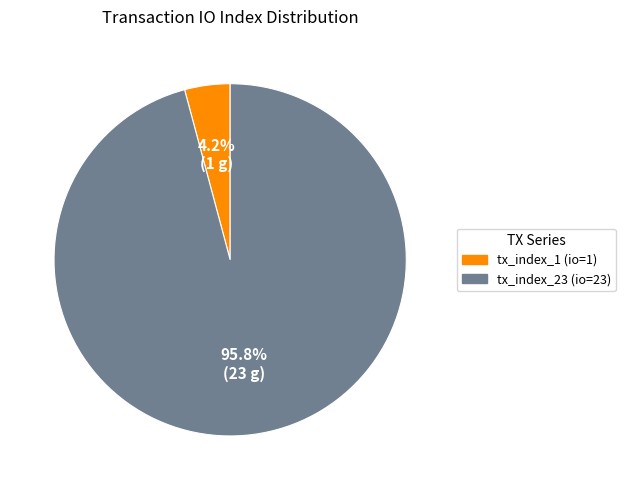

True or false: tx_index_1 (io=1) accounts for 4% of the total.

True